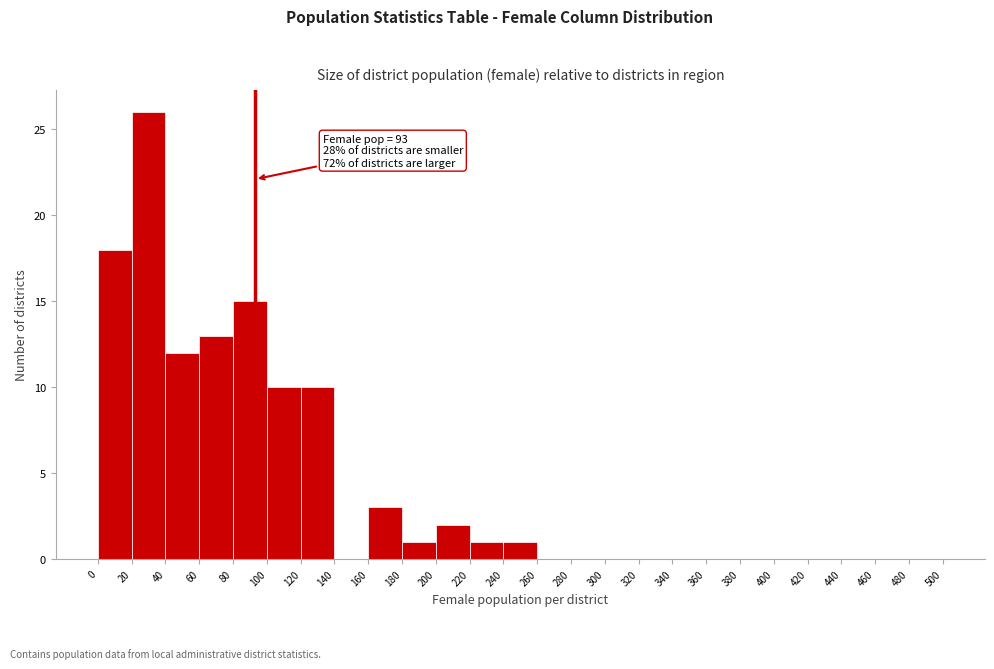

Which range on the x-axis has the tallest bar?

20 to 40